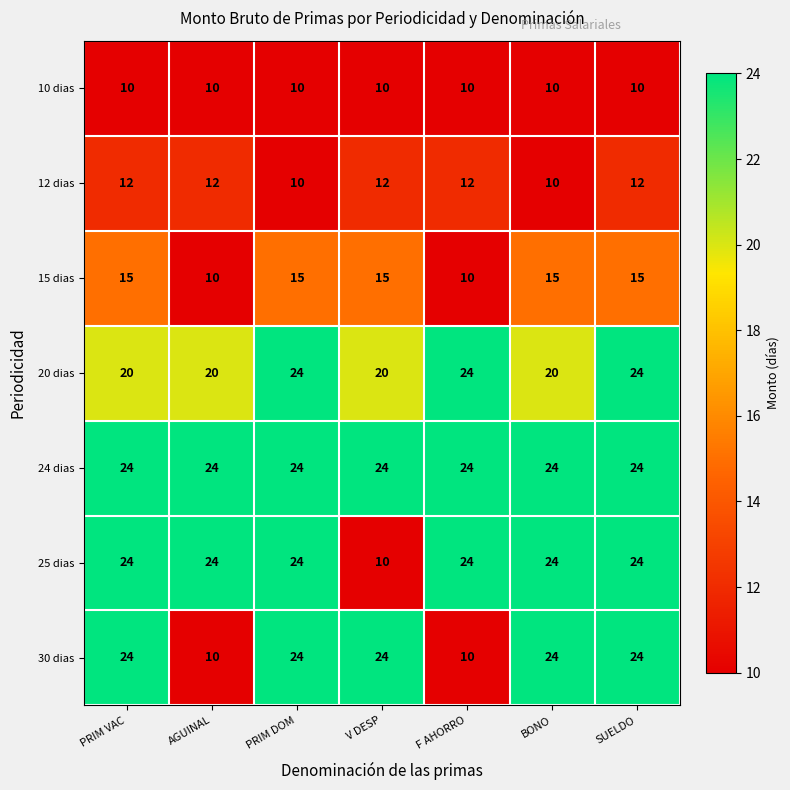

What is the smallest value displayed?

10